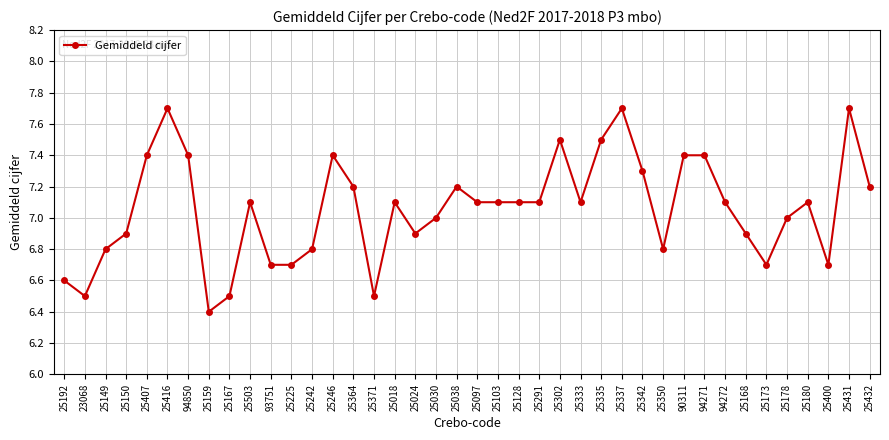

What is the difference between the maximum and minimum values?

1.3